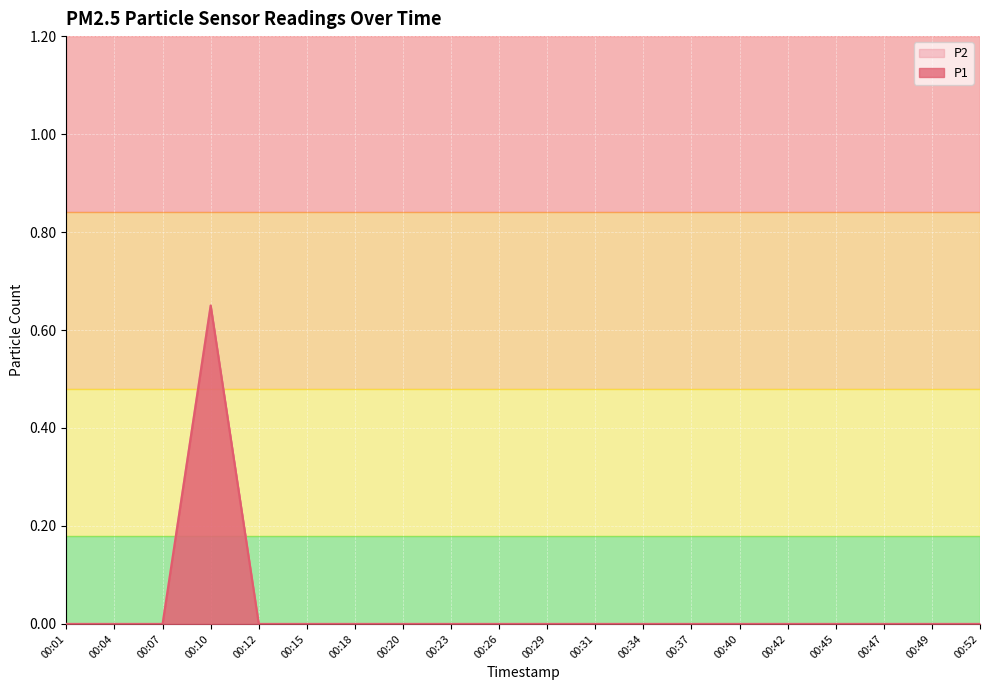

At how many categories does at least one series exceed 0?

1